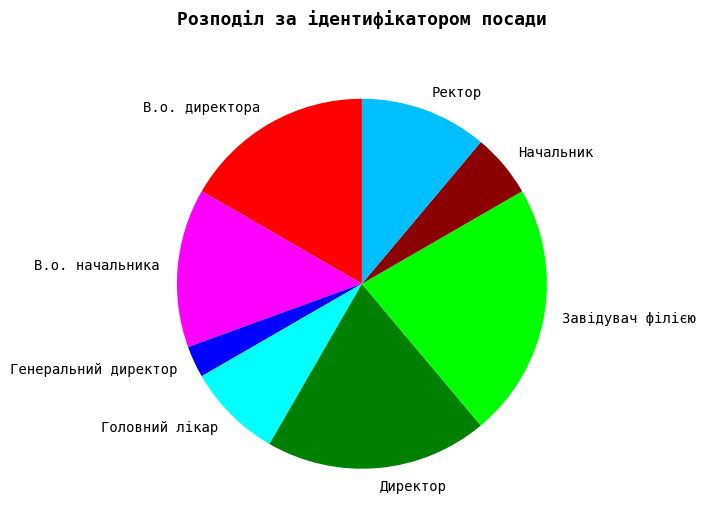

Which slice is the largest?

Завідувач філією